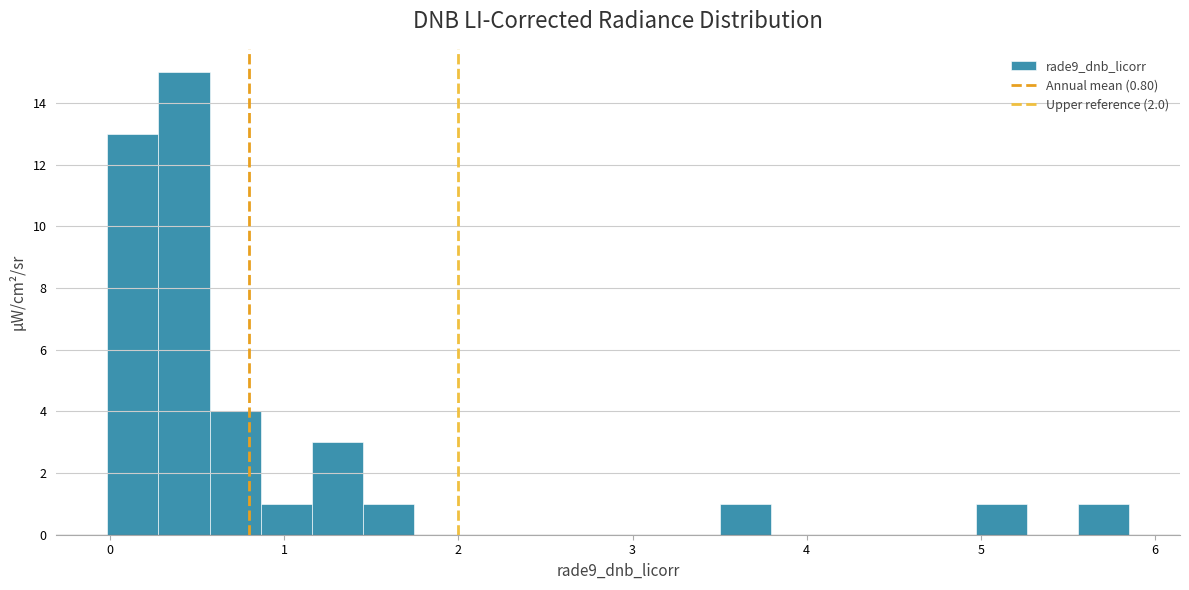

Read against the x-axis, roughly where is the centre of the tallest bar?

0.4